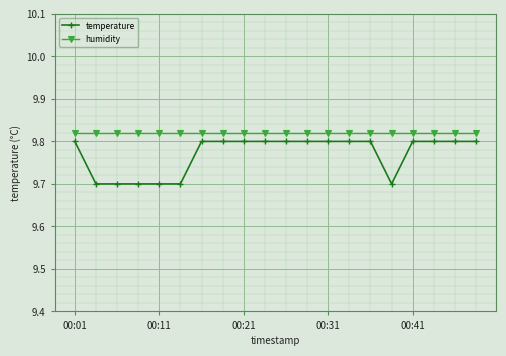

True or false: humidity and temperature intersect in this chart.

False